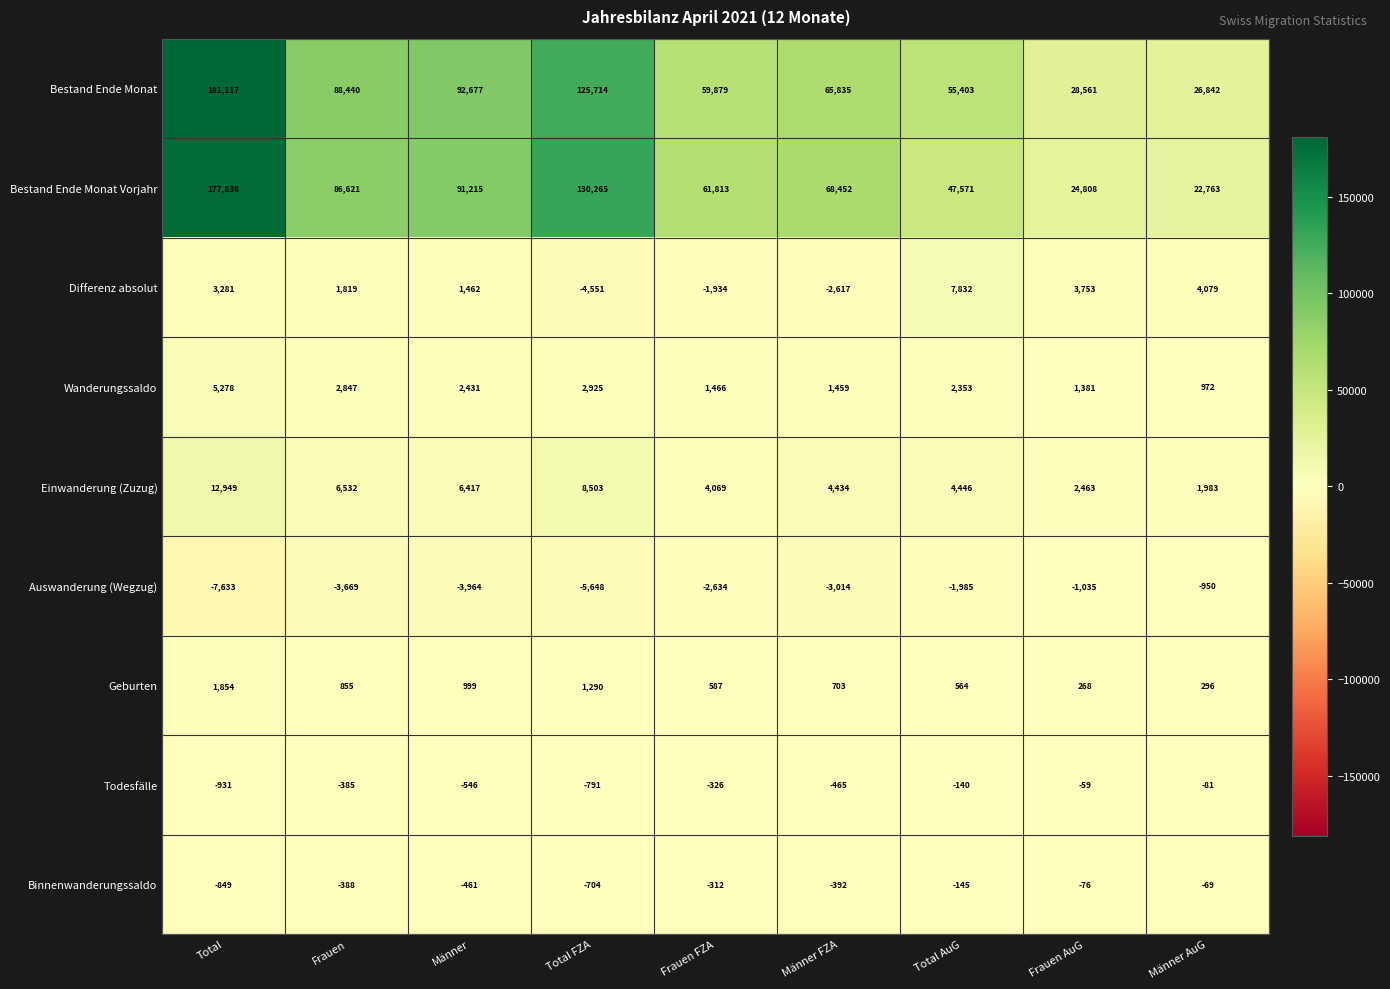

Is it true that Differenz absolut equals 3753 at Frauen AuG?

True